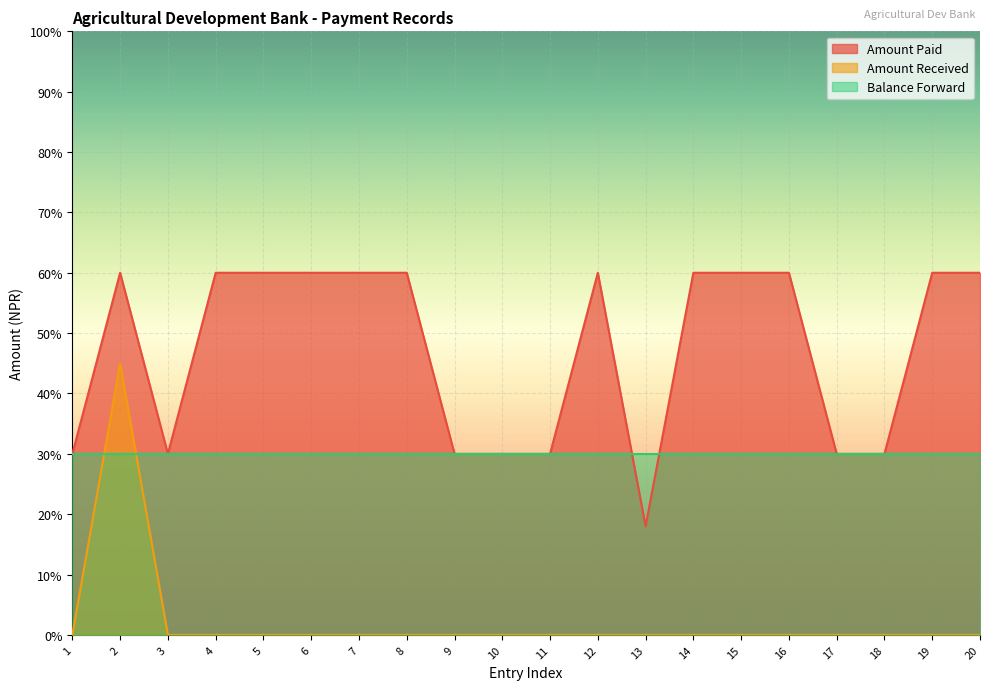

What is the sum of all Amount Paid values?

1137600.0